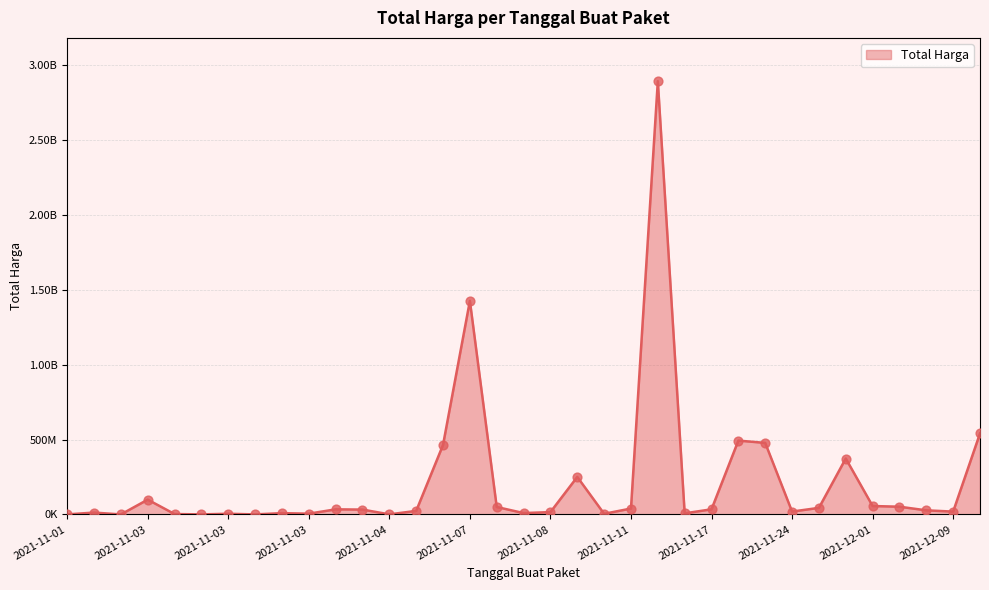

Does the chart have visible grid lines?

Yes